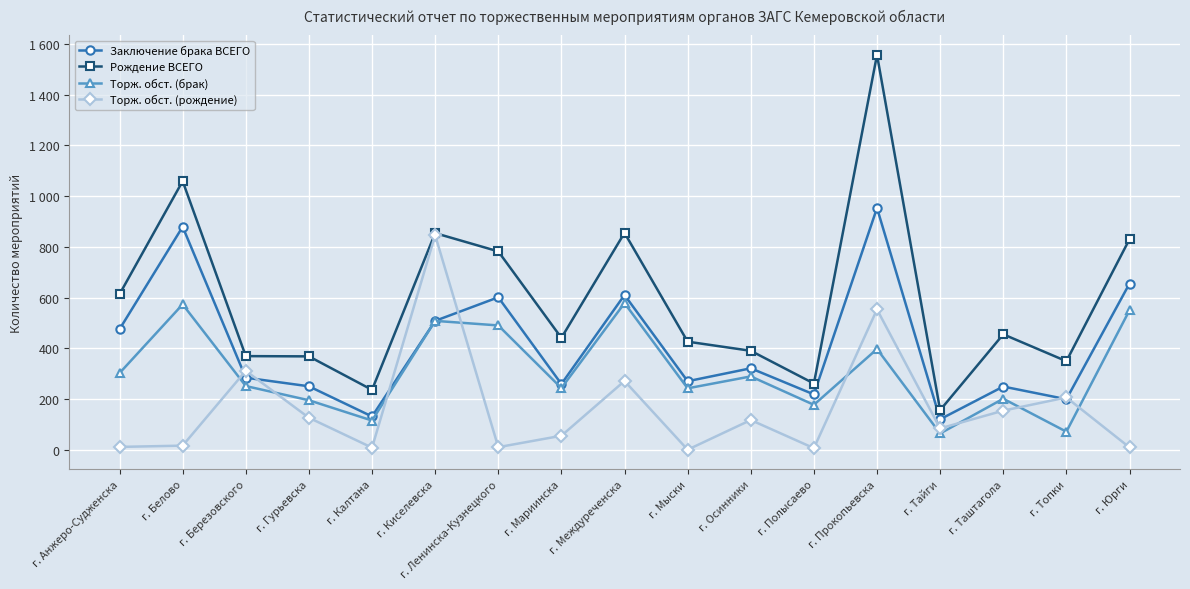

Rank the series by their average value, from highest to lowest.

Рождение ВСЕГО, Заключение брака ВСЕГО, Торж. обст. (брак), Торж. обст. (рождение)